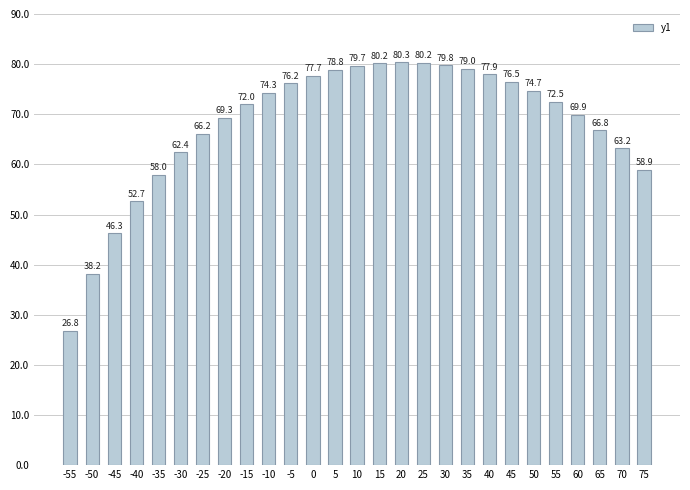

How many bars are there in total?

27